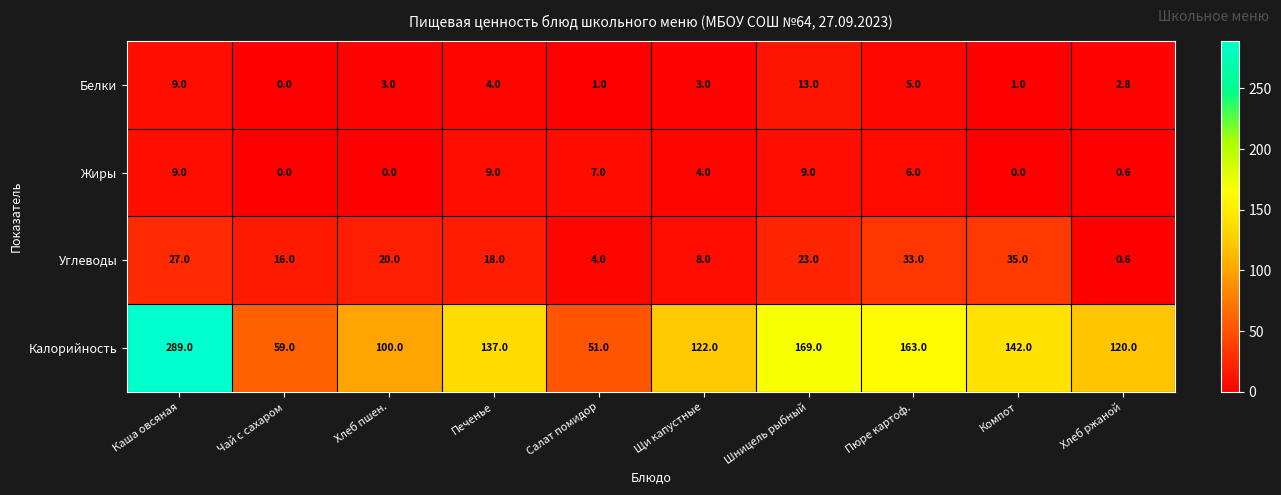

What is the approximate value of Белки at Пюре картоф.?

5.0